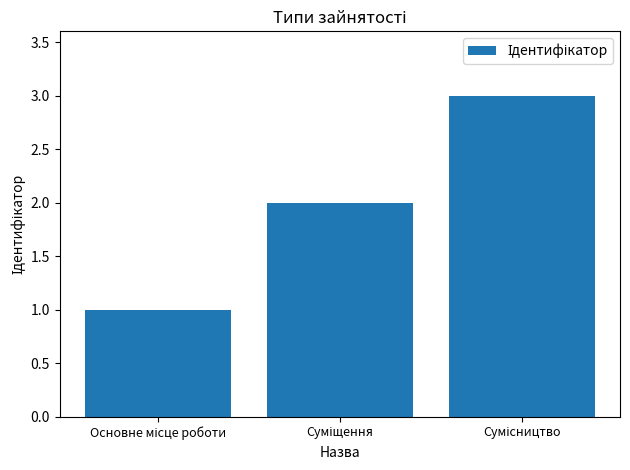

What is the sum of all values?

6